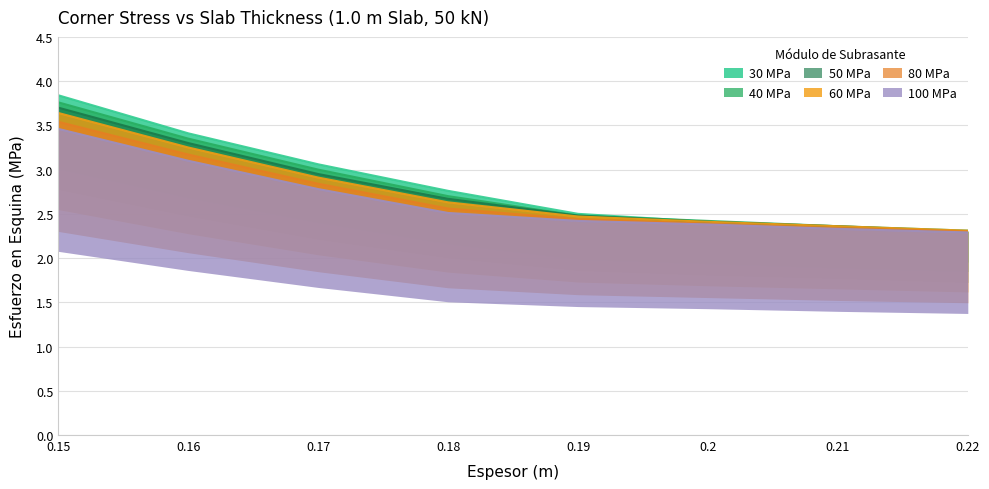

What is the greatest value displayed?

3.8